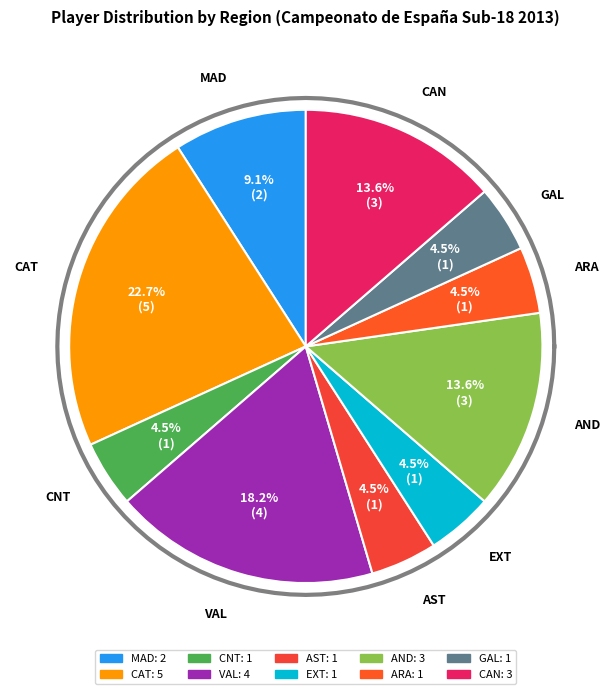

Which has a higher value, VAL or MAD?

VAL